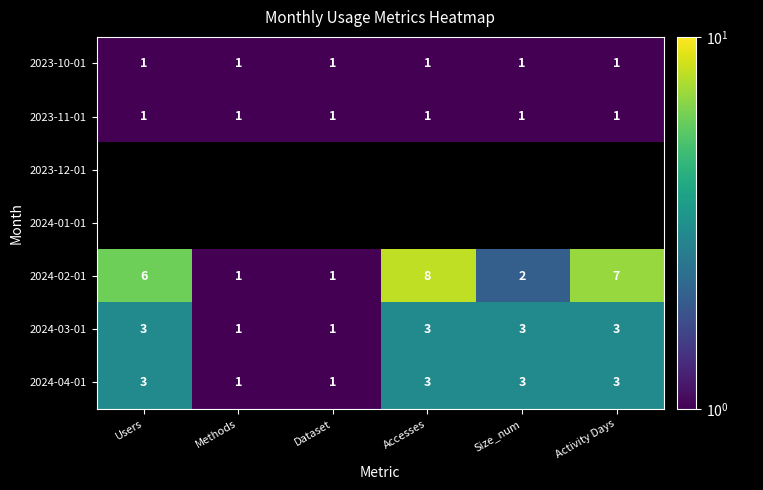

The value of 2023-10-01 at Activity Days is 1. True or false?

True